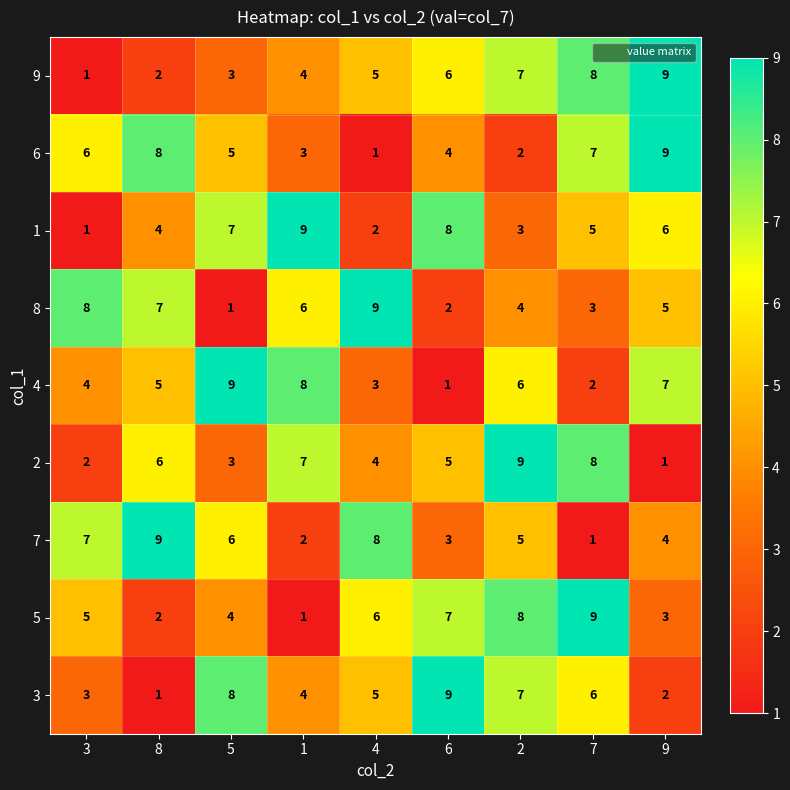

What is the sum of all 4 values?

45